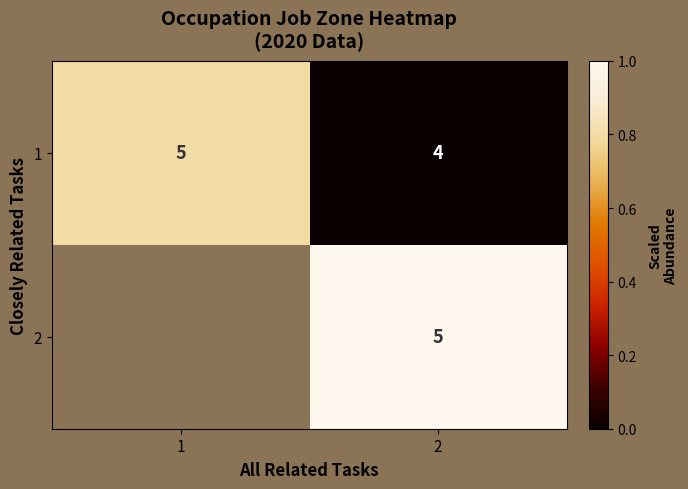

List the labels in order of row_1 value, largest first.

1, 2